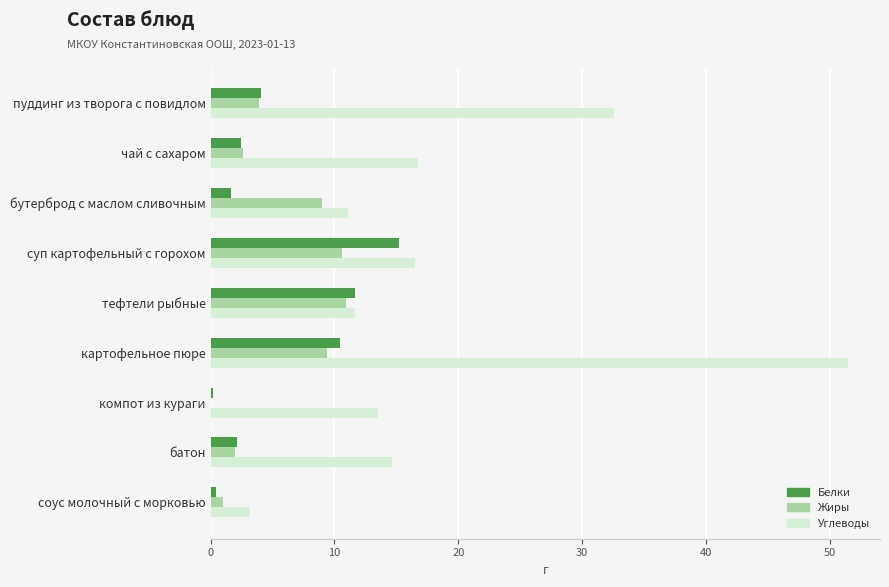

At which category does the chart reach its peak across all series?

картофельное пюре